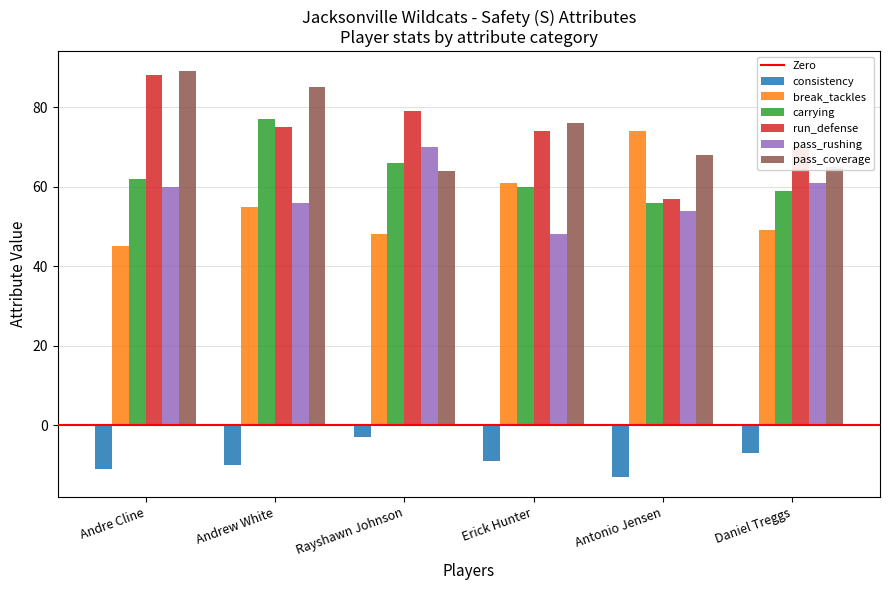

What value does the pass_coverage series have at Antonio Jensen?

68